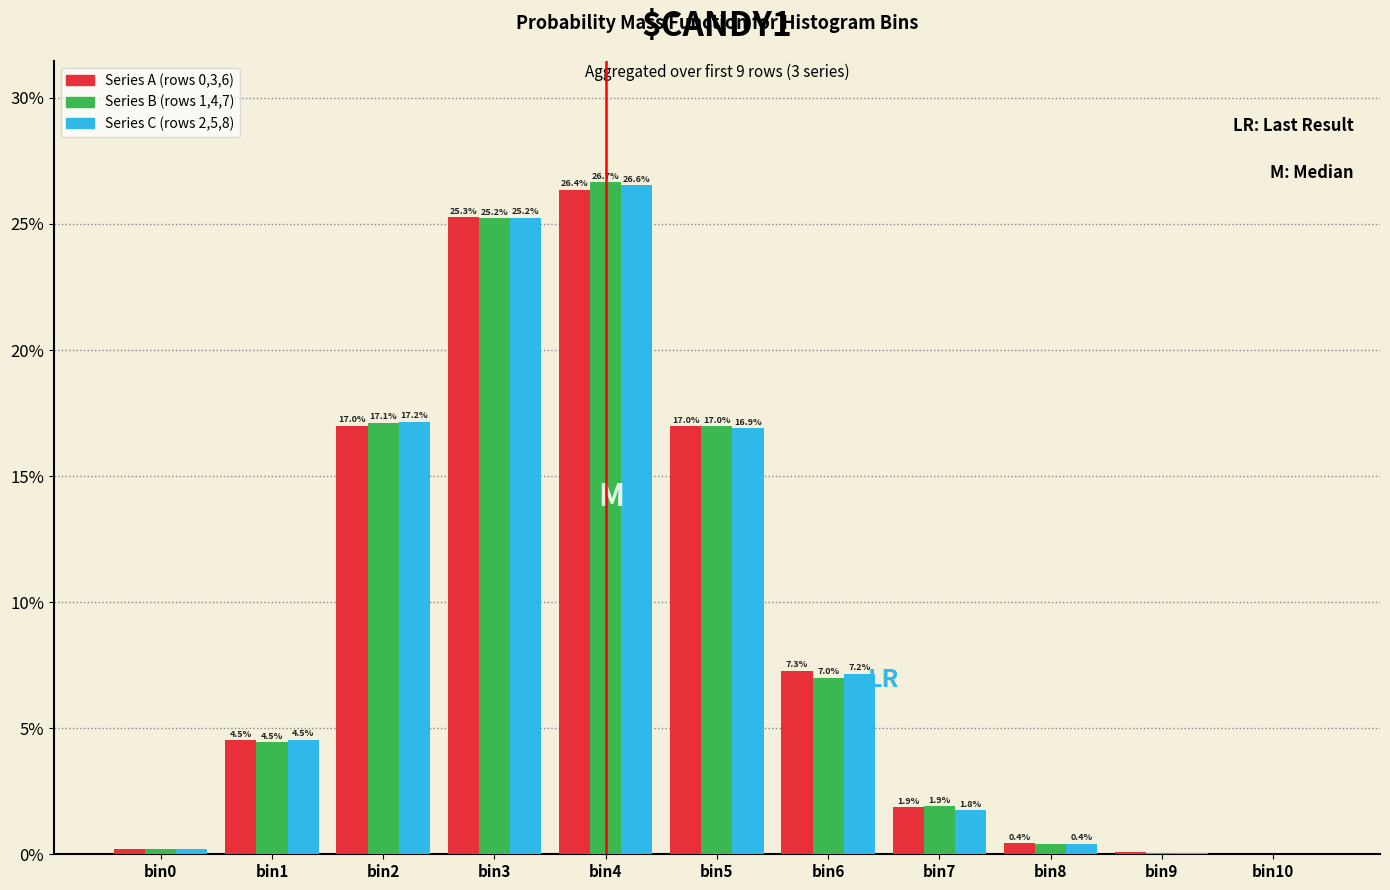

True or false: Series A (rows 0,3,6) has a value of 0.6 at bin7.

False